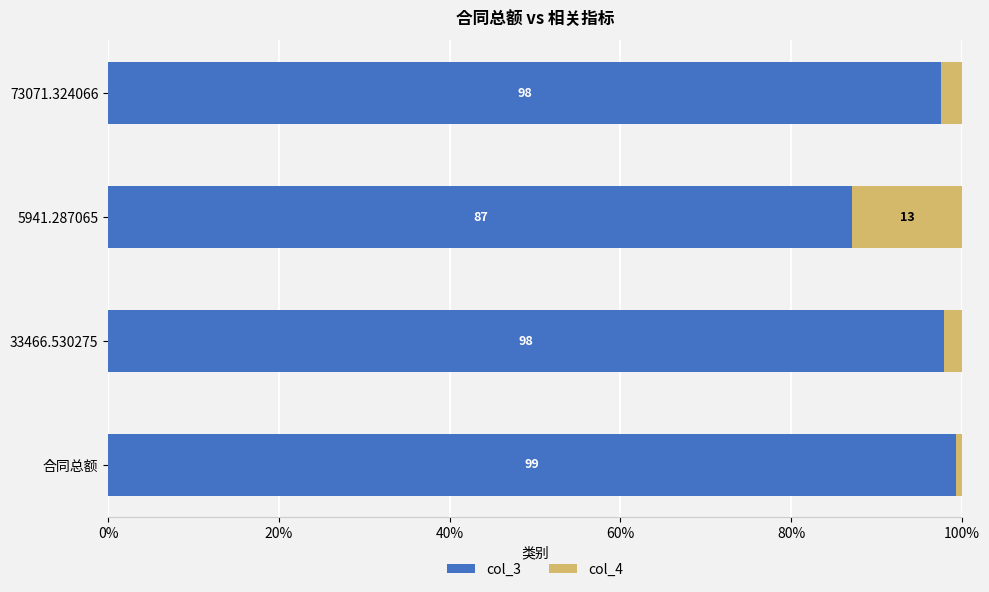

How many data points in col_3 are above 97?

3